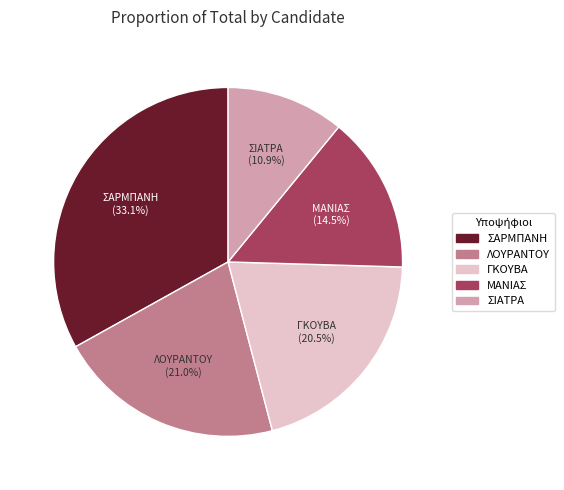

What percentage is the ΣΑΡΜΠΑΝΗ slice, to the nearest percent?

33%